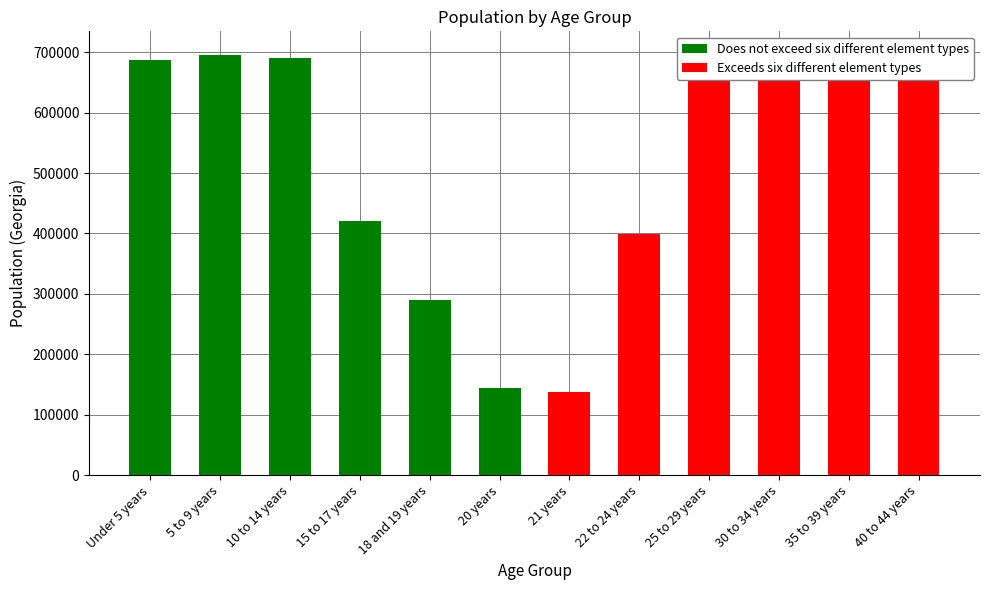

Reading left to right, what are all the values shown in this chart?

Does not exceed six different element types: 686785	695161	689684	419922	290077	143471
Exceeds six different element types: 137251	399358	673935	661625	698059	699481